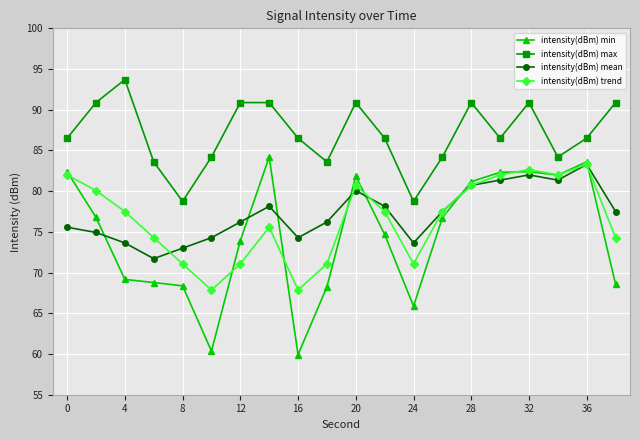

What is the maximum value shown in the chart?

93.7